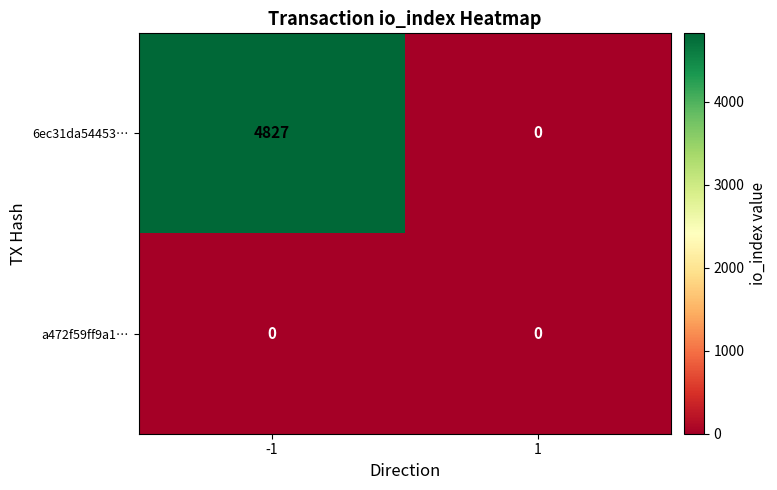

True or false: a472f59ff9a1… has a value of 0 at -1.

True